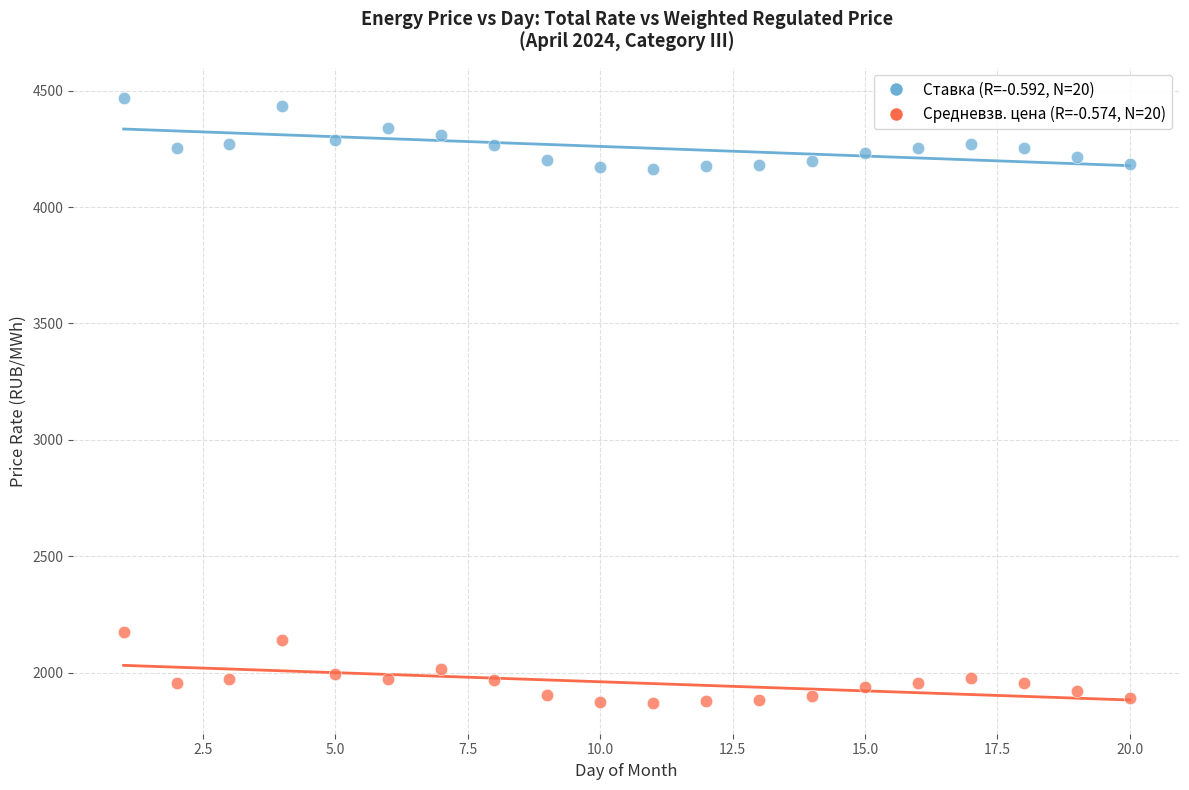

Across all data points, what is the range of Y values (max minus min)?

2599.9